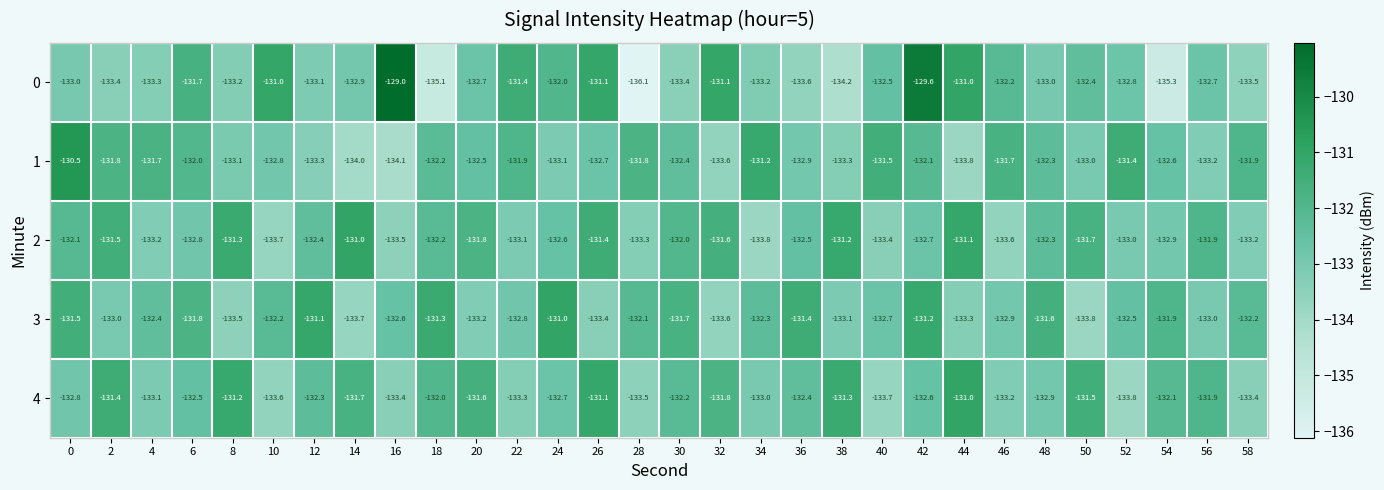

Is the value of 4 at 0 greater than the value of 2 at 52?

Yes